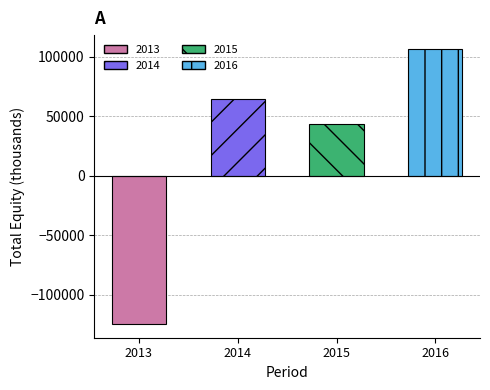

What value does the data have at 2013, to the nearest 50?

-124600